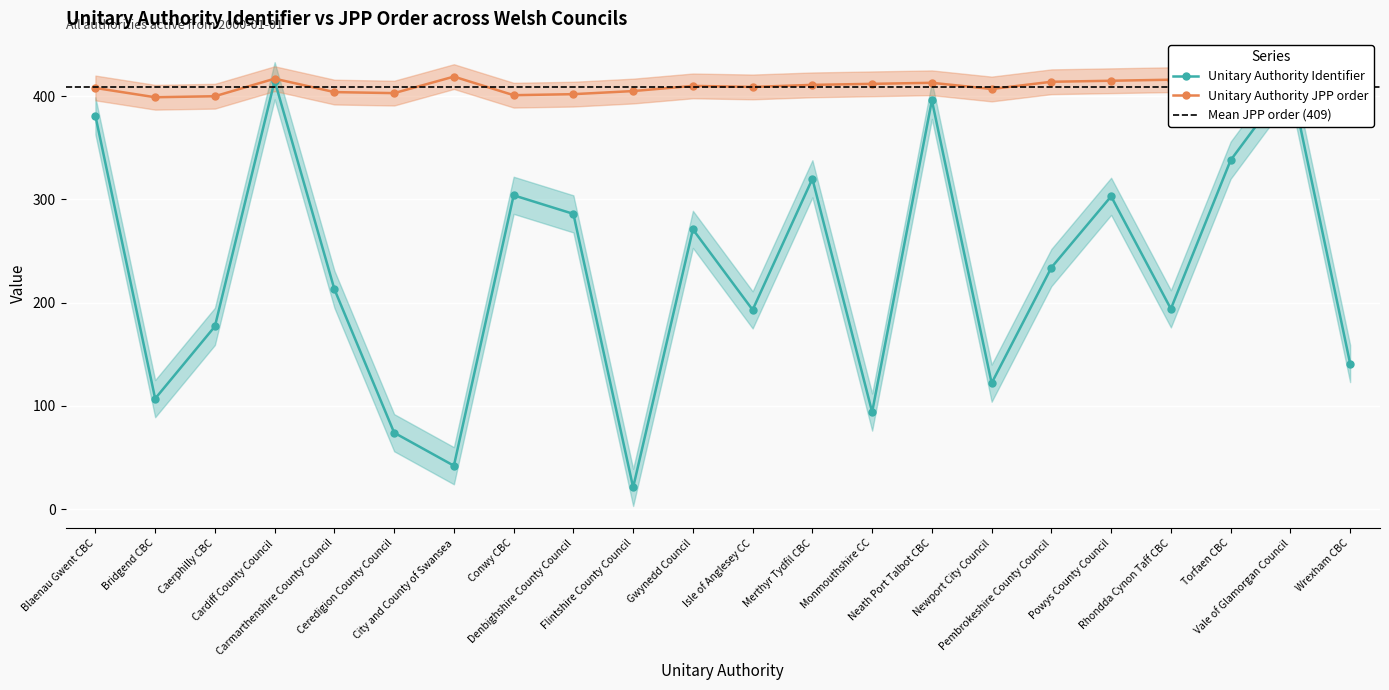

Which has a higher value, Neath Port Talbot CBC or Gwynedd Council?

Neath Port Talbot CBC